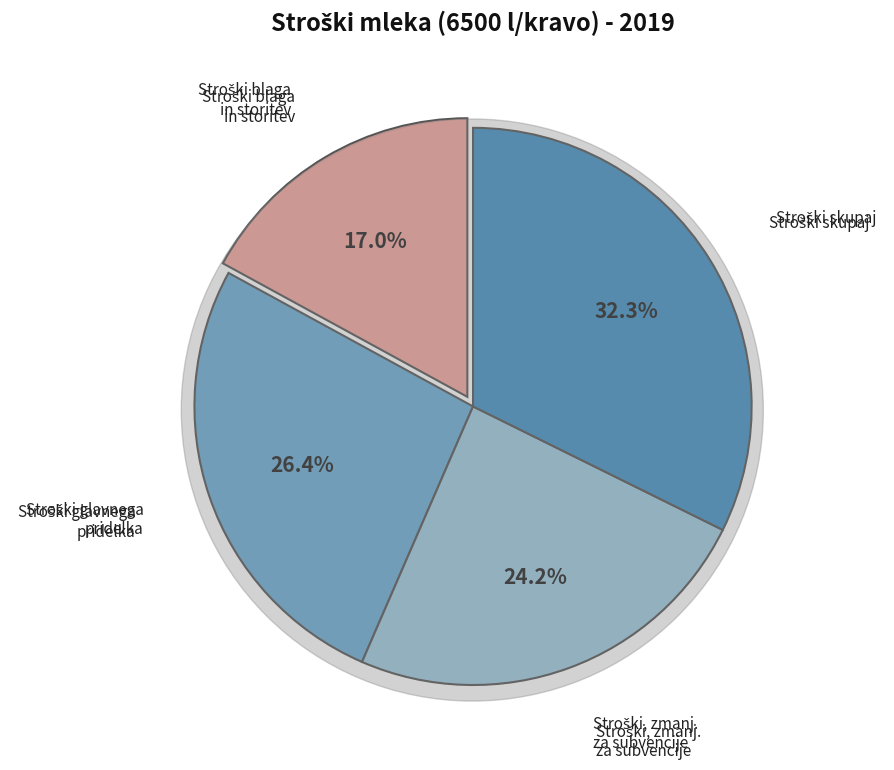

How many segments does this pie chart have?

4